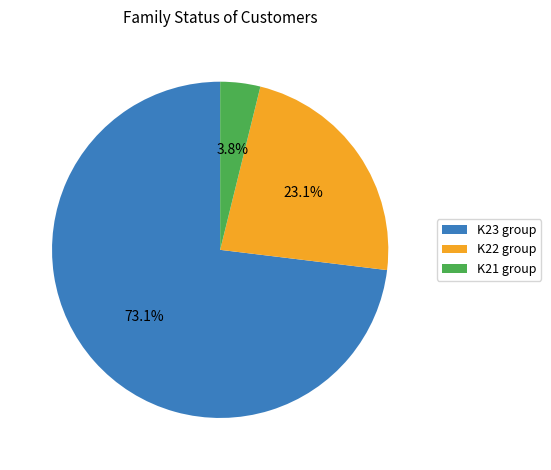

Is there any slice that represents more than half of the pie?

Yes